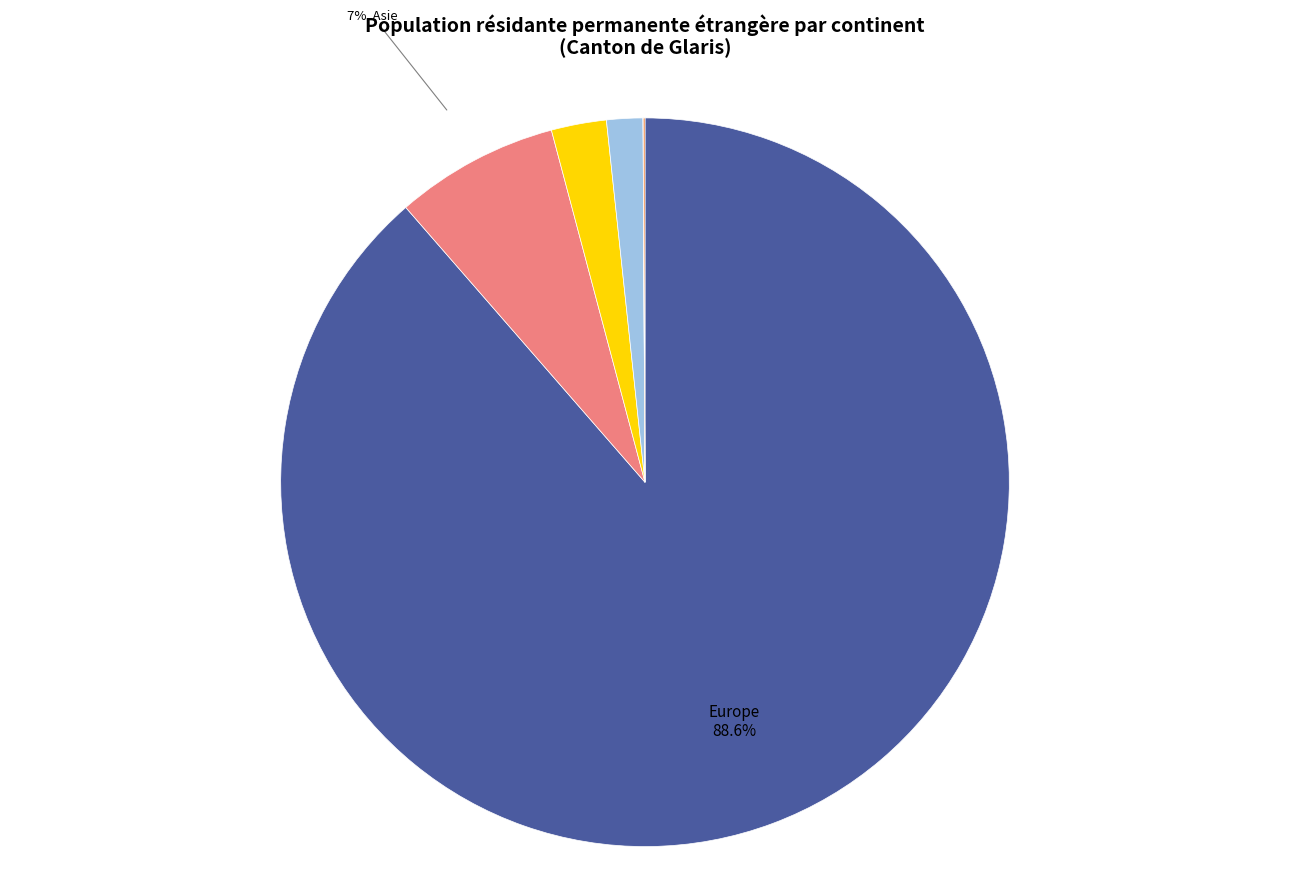

To the nearest percent, what is the average slice percentage?

17%